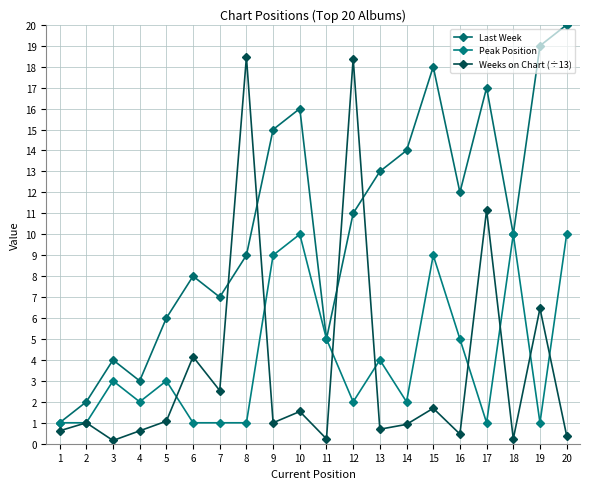

True or false: Peak Position and Weeks on Chart (÷13) cross at least once.

True